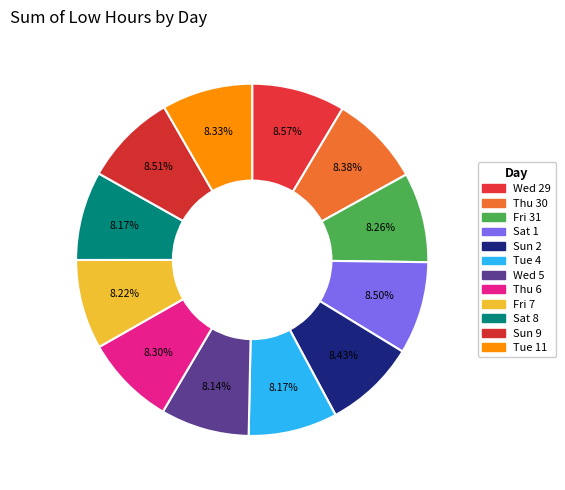

What is the change in value from Thu 6 to Sun 9?

+0.2